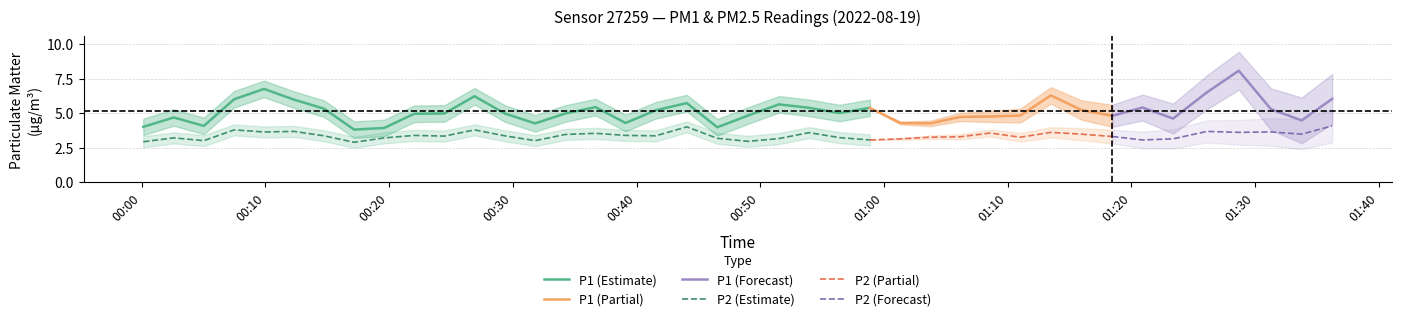

What is the total value across all series at 18?

9.7